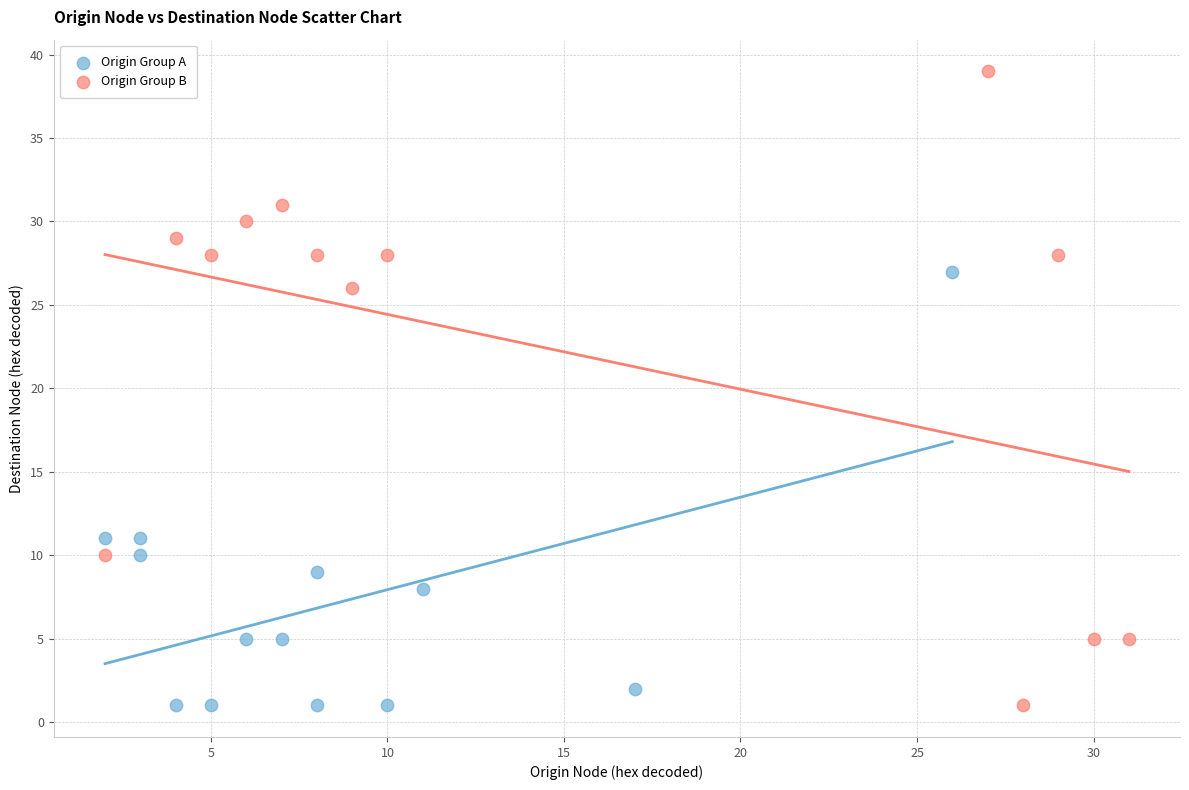

Which series has the widest spread of Y values?

Origin Group B